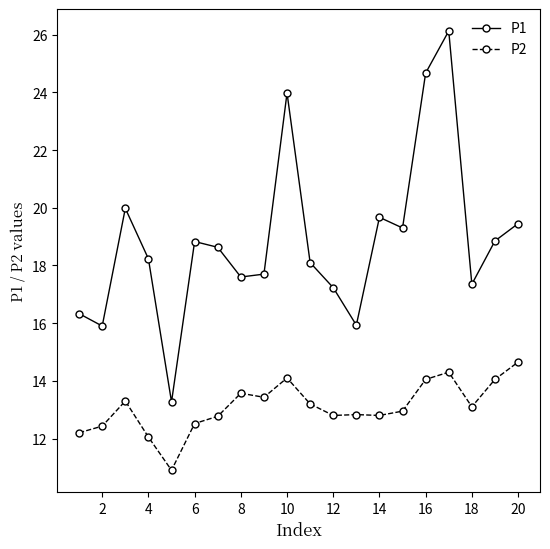

What are all the series names shown in the legend?

P1, P2